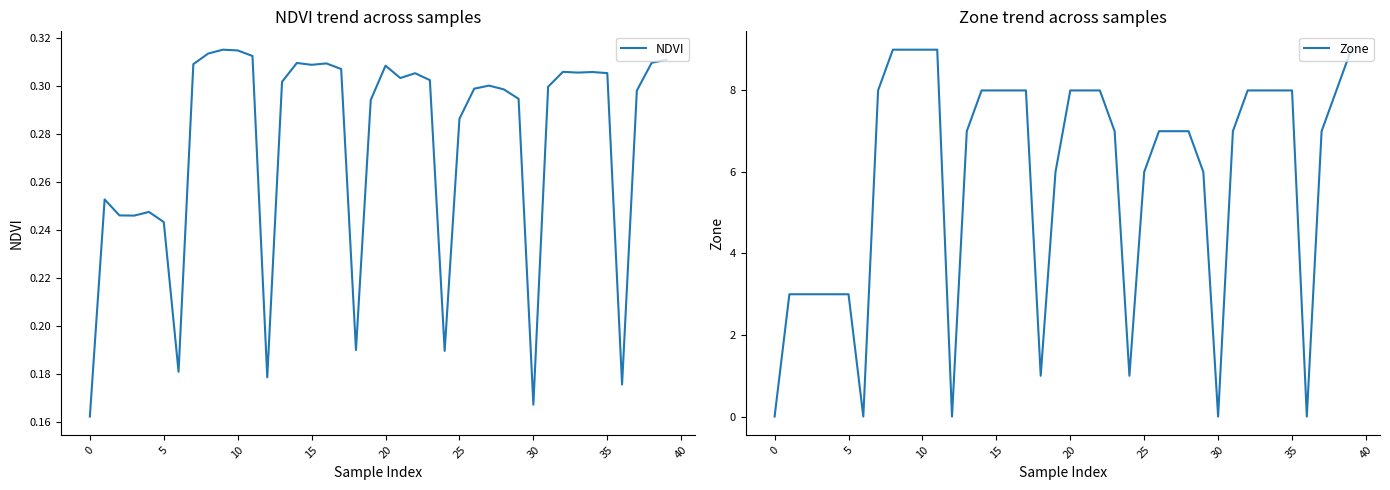

The NDVI series shows 0.2 at 15. True or false?

False